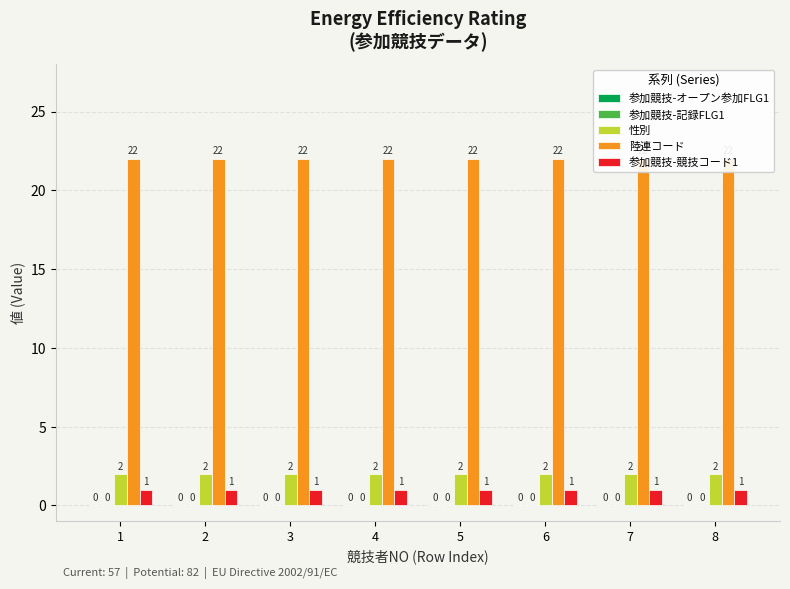

What are all the series names shown in the legend?

参加競技-オープン参加FLG1, 参加競技-記録FLG1, 性別, 陸連コード, 参加競技-競技コード1